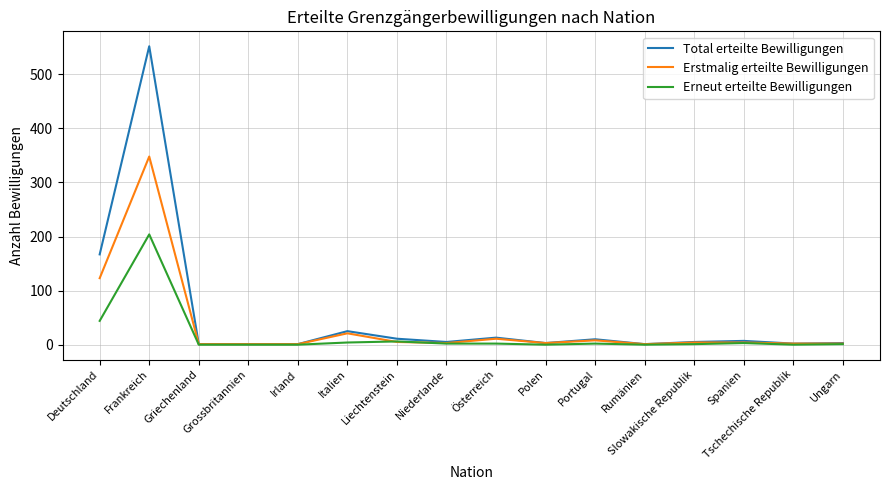

Does the chart have visible grid lines?

Yes